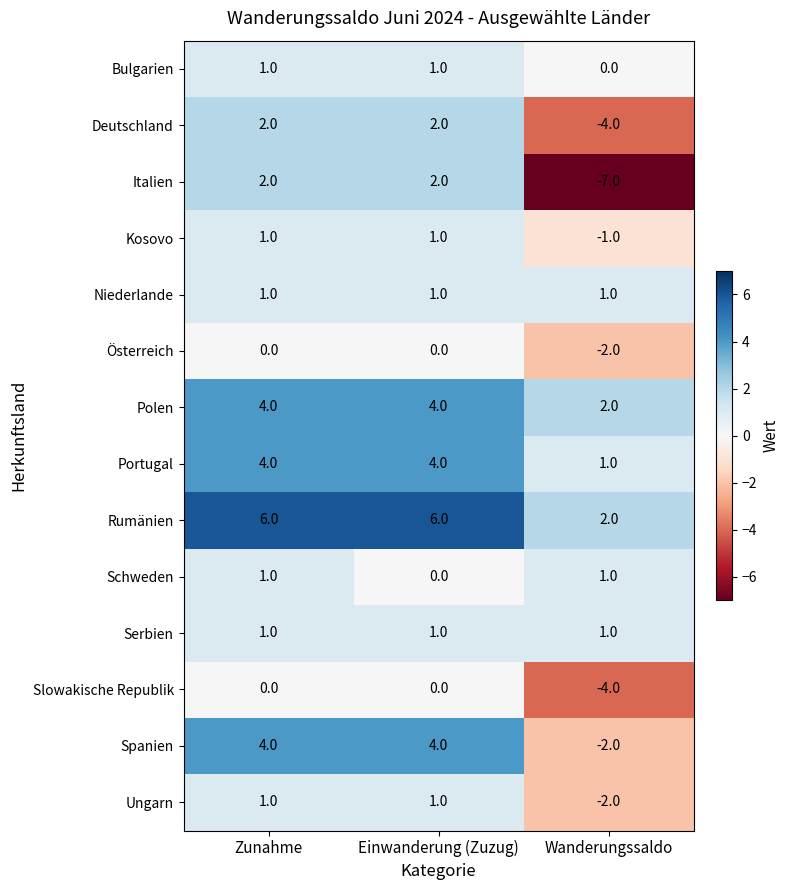

Which label corresponds to the smallest value in the chart?

Wanderungssaldo